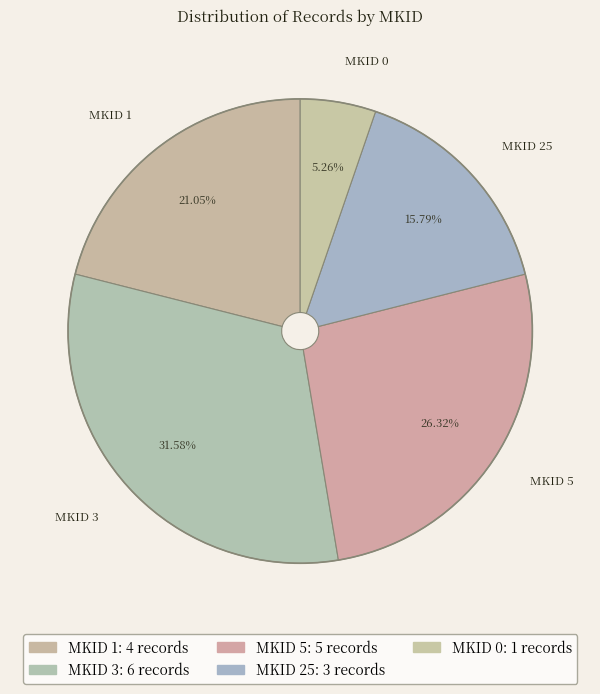

How many segments does this pie chart have?

5